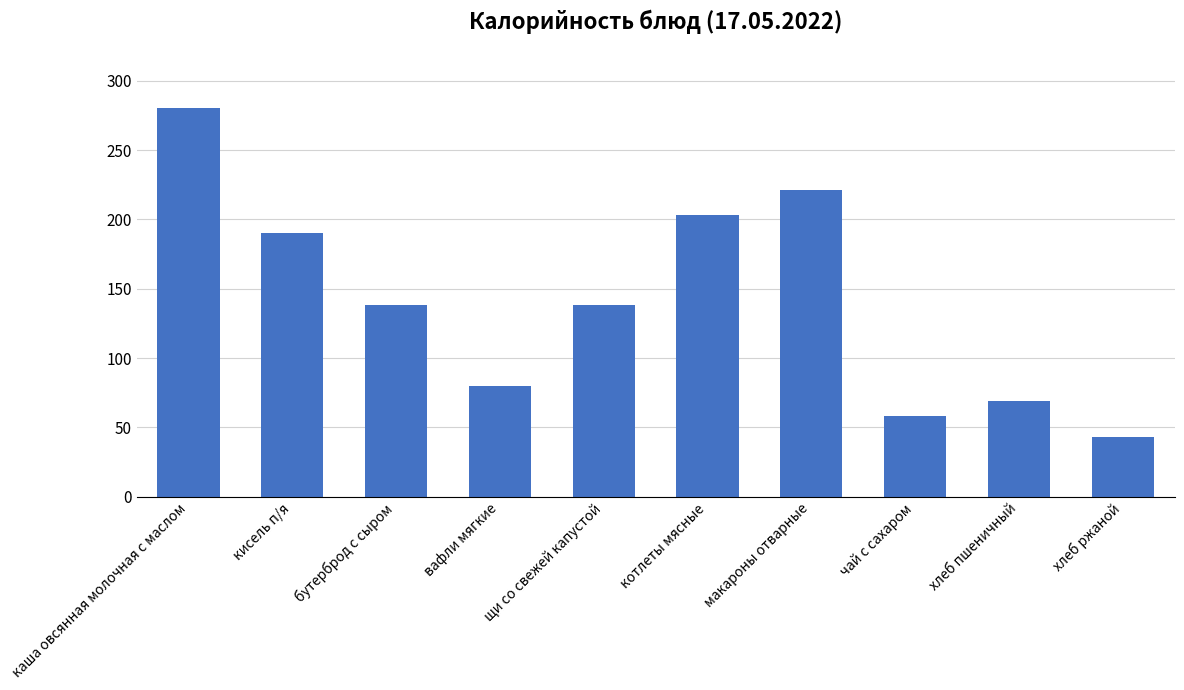

Read the value at каша овсянная молочная с маслом.

280